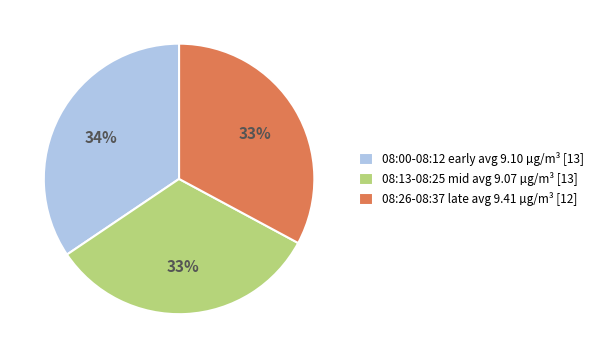

What is the ratio of the value at 08:26-08:37 late avg 9.41 µg/m³ [12] to the value at 08:00-08:12 early avg 9.10 µg/m³ [13]?

1.0